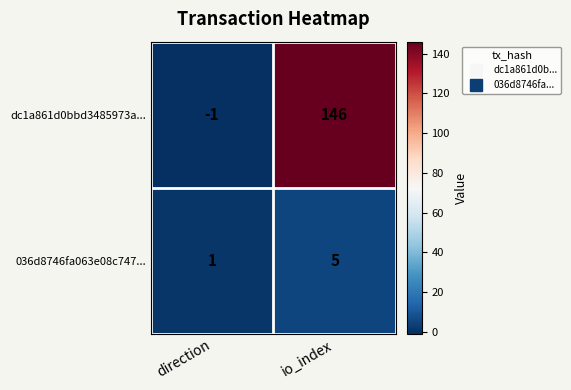

What is the spread (max minus min) of values at io_index?

141